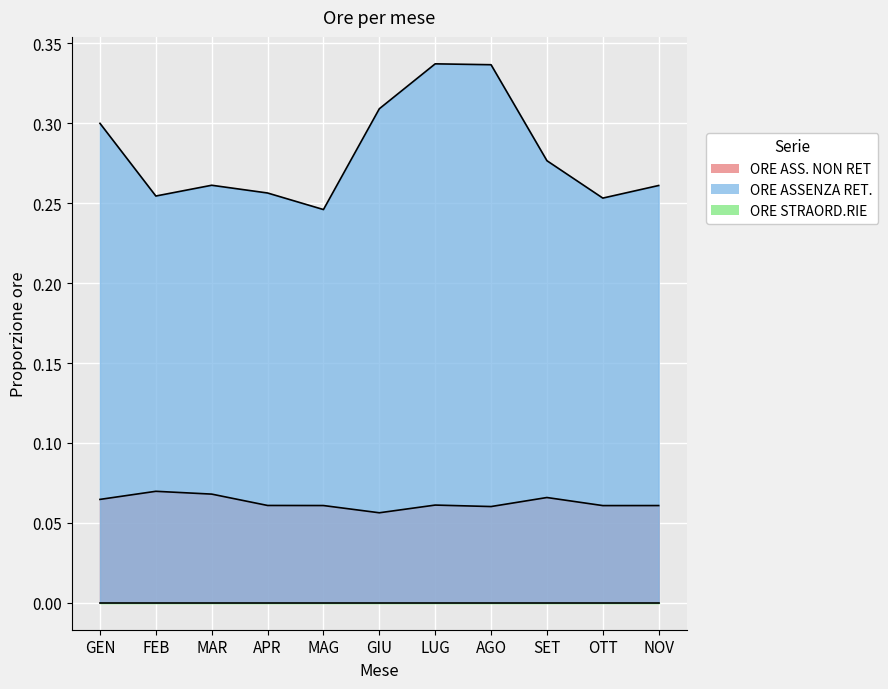

What is the spread (max minus min) of values at OTT?

0.2